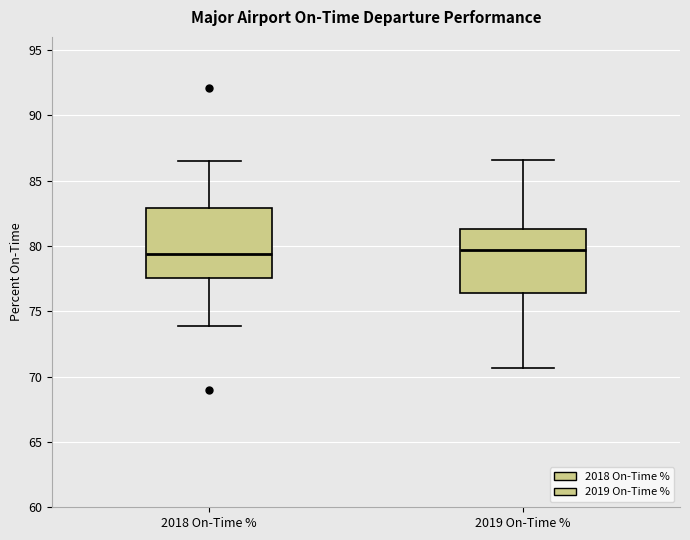

Where is the upper edge of the box for 2019 On-Time % on the y-axis? The values are not printed on the chart, so give them approximately, as read against the axis.

81.5